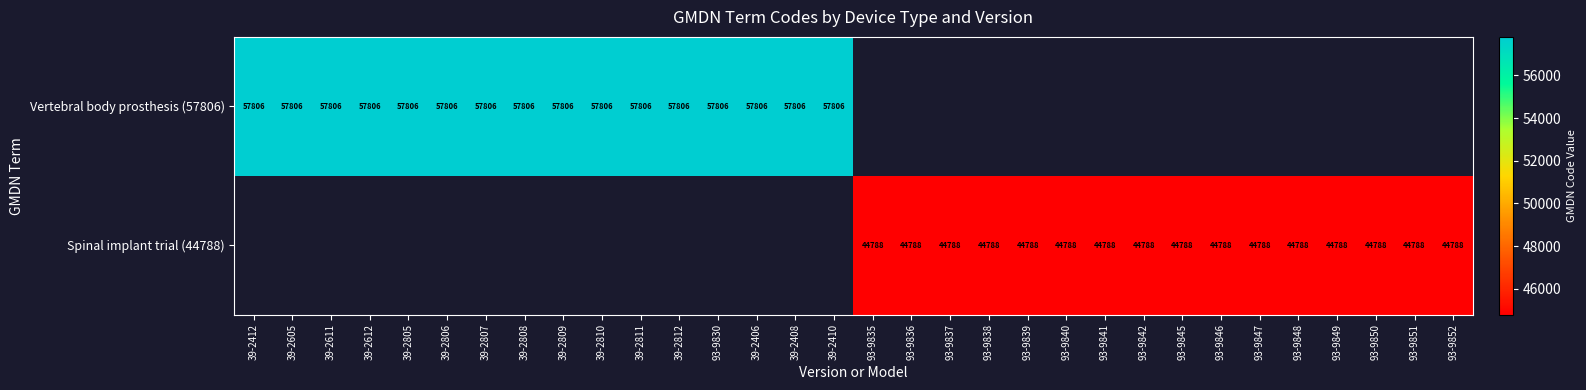

True or false: Spinal implant trial (44788) has a value of 17441 at 93-9839.

False